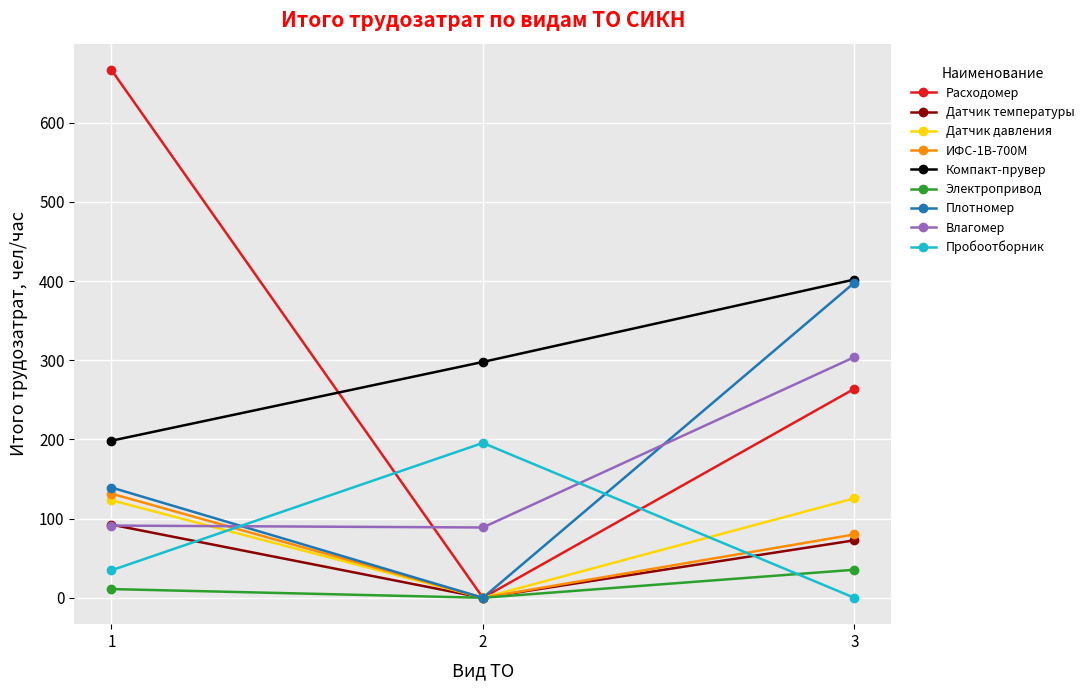

How many categories are shown in the chart?

3